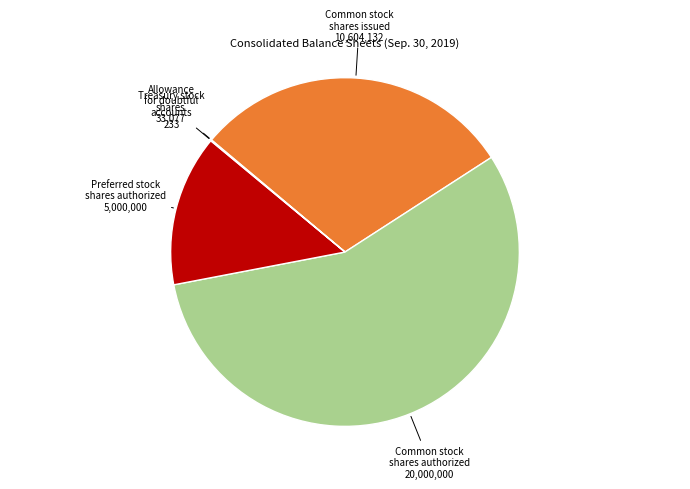

Is there a majority slice in this chart?

Yes